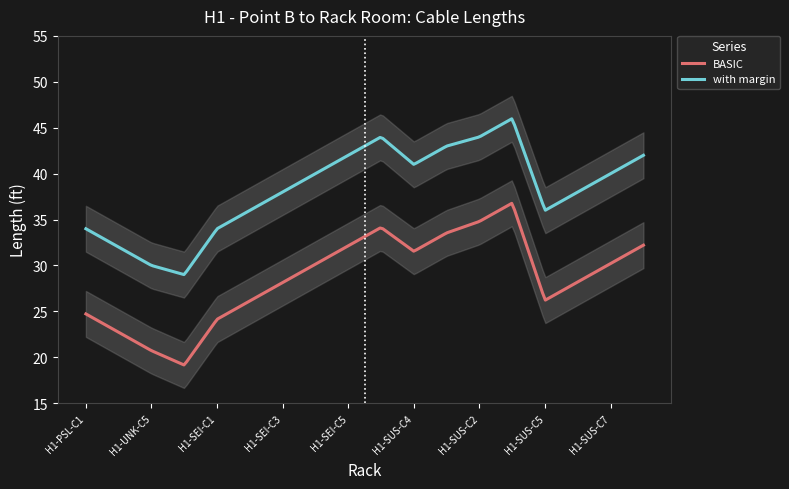

How many lines are shown in the chart?

2